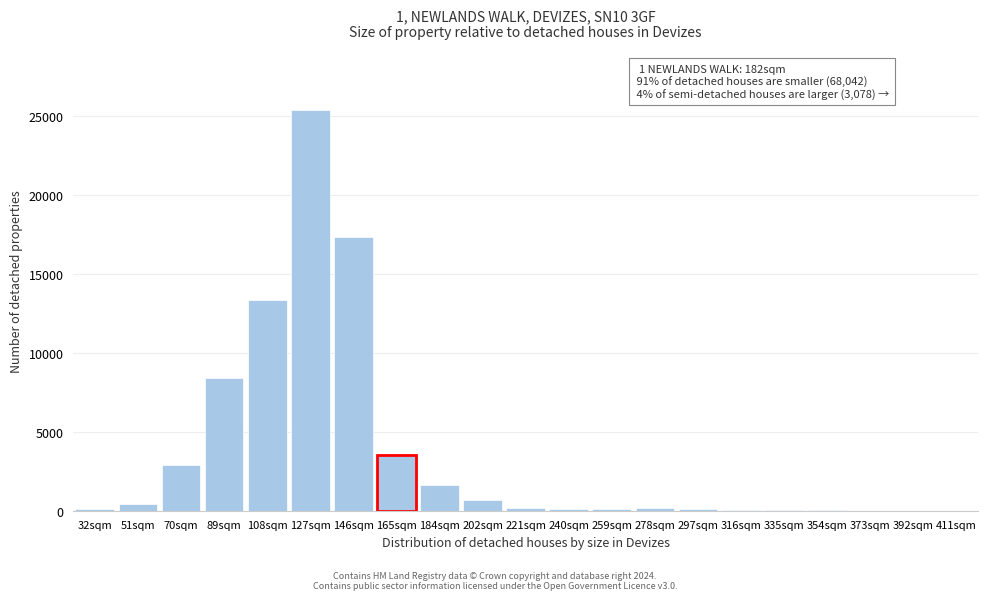

Which category has the highest value across all series?

127sqm